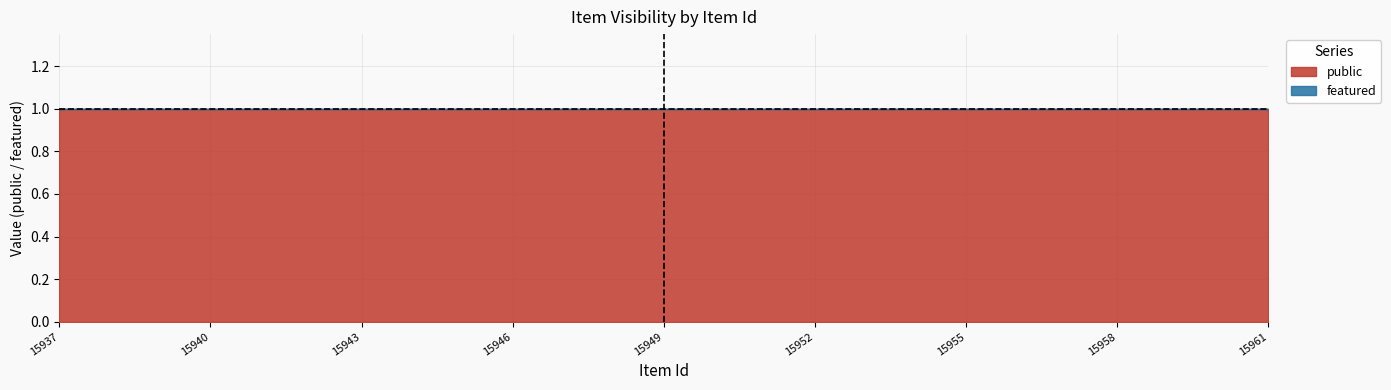

Does the chart display data point markers on the line(s)?

No